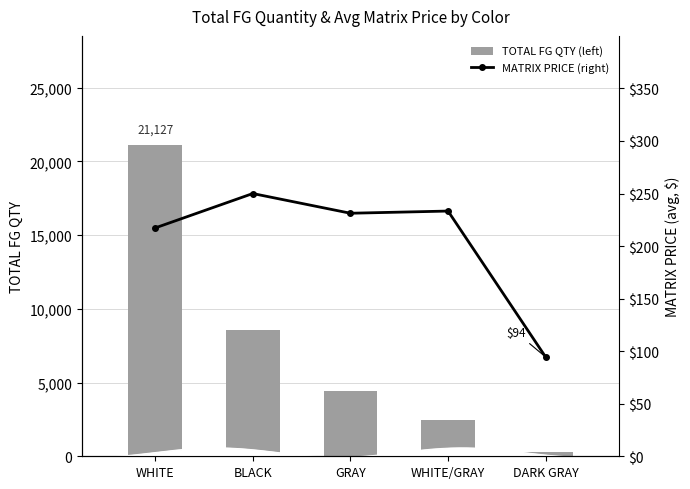

At which label is TOTAL FG QTY closest to 10693?

BLACK